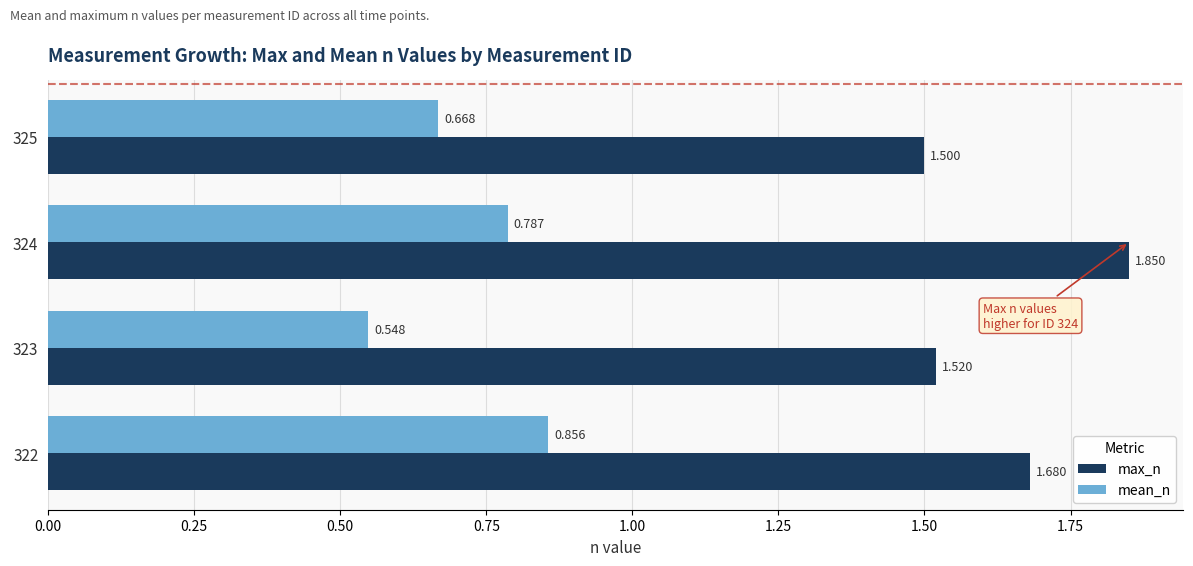

Which series has the largest total across all categories?

max_n